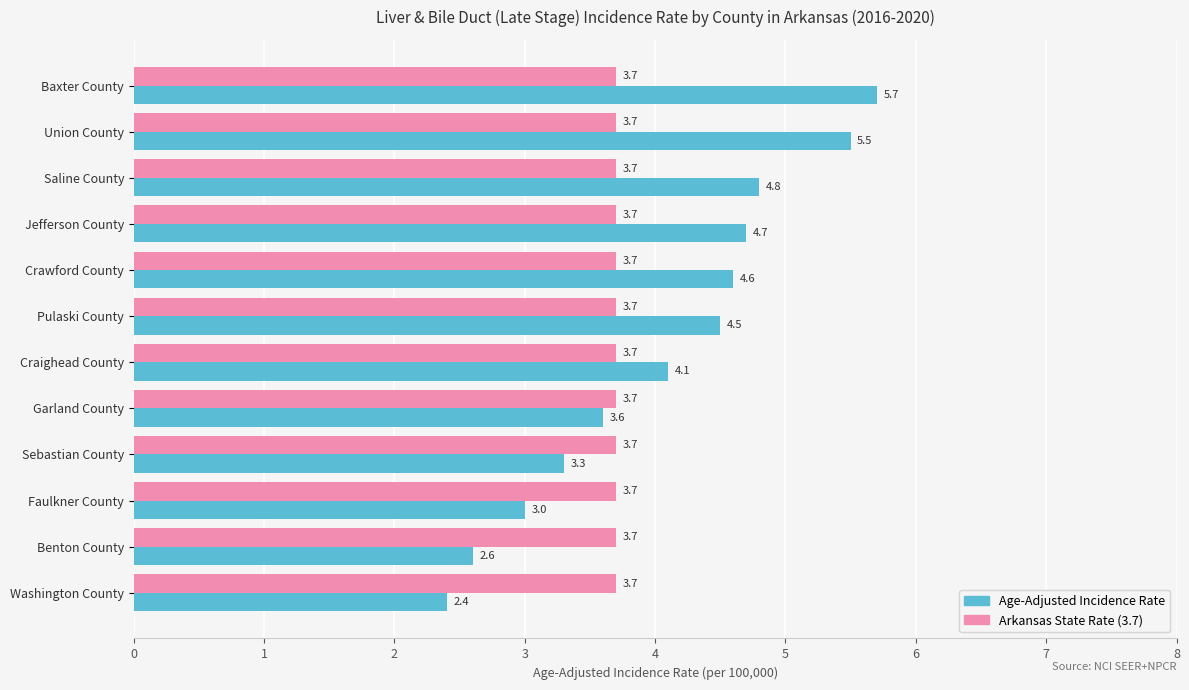

What is the maximum value shown in the chart?

5.7